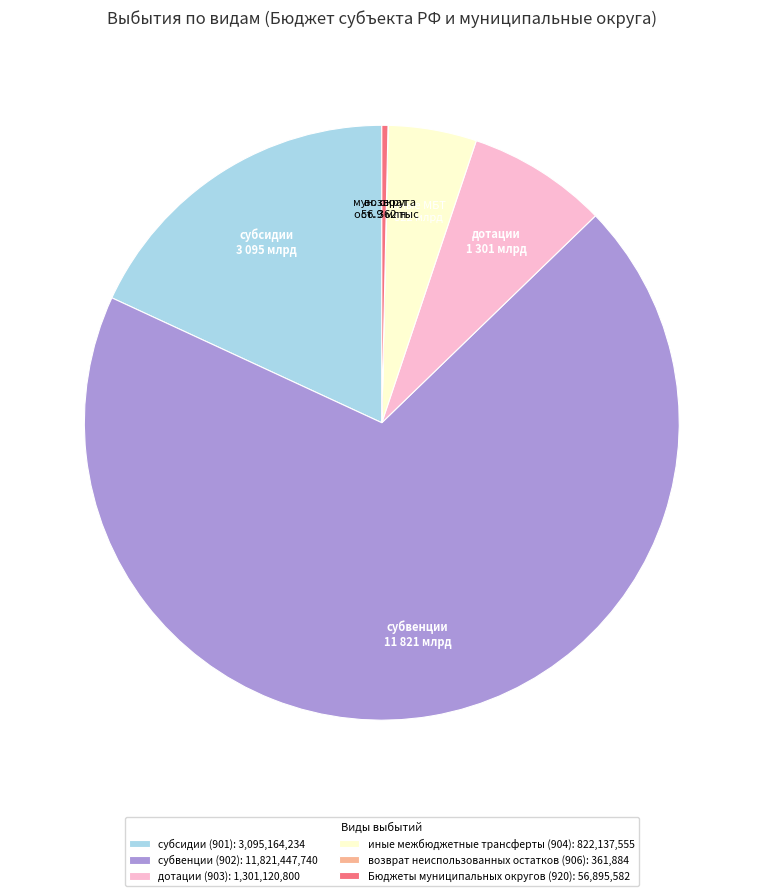

What is the majority slice?

субвенции (902)